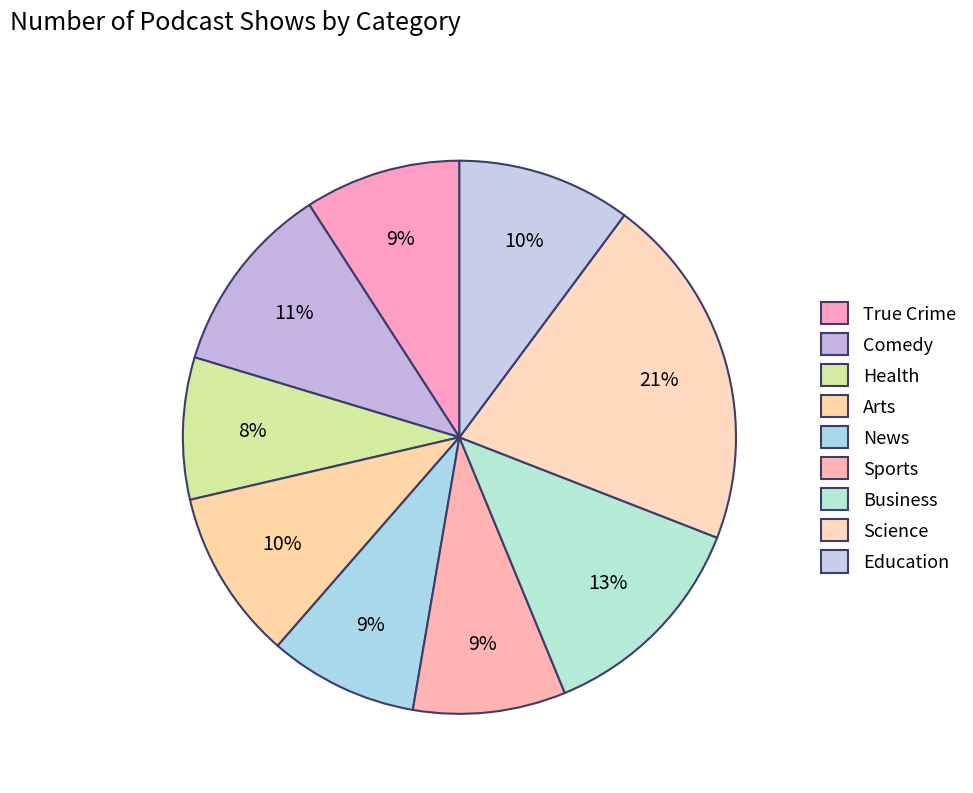

True or false: Business accounts for 13% of the total.

True